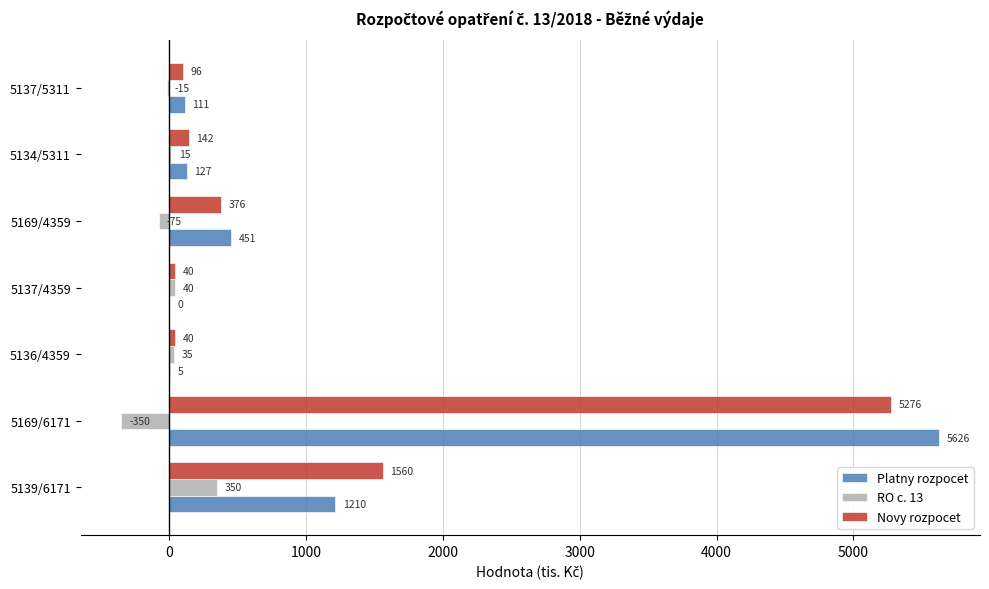

Which series has the widest spread of values?

Platny rozpocet